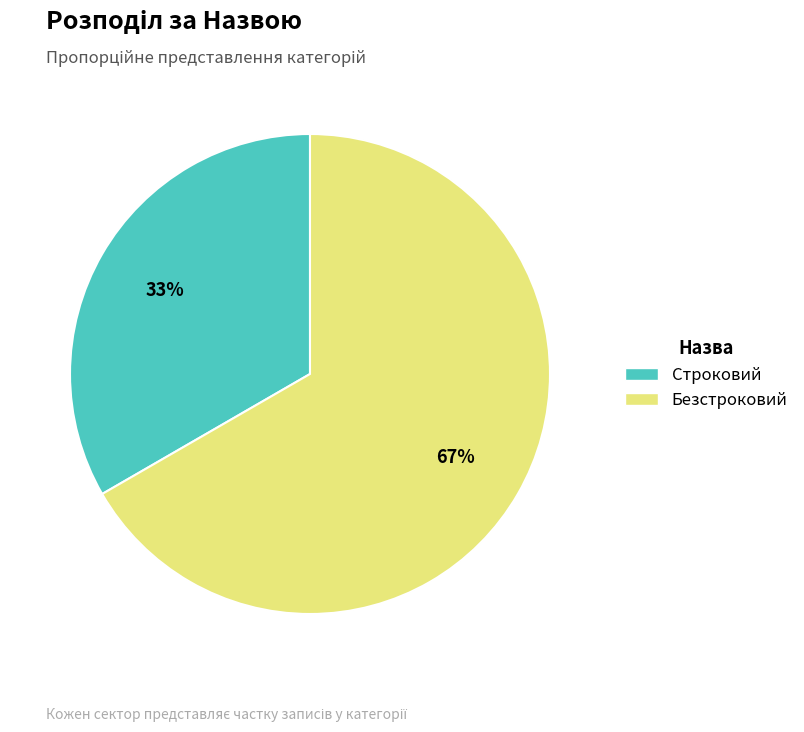

How many segments does this pie chart have?

2